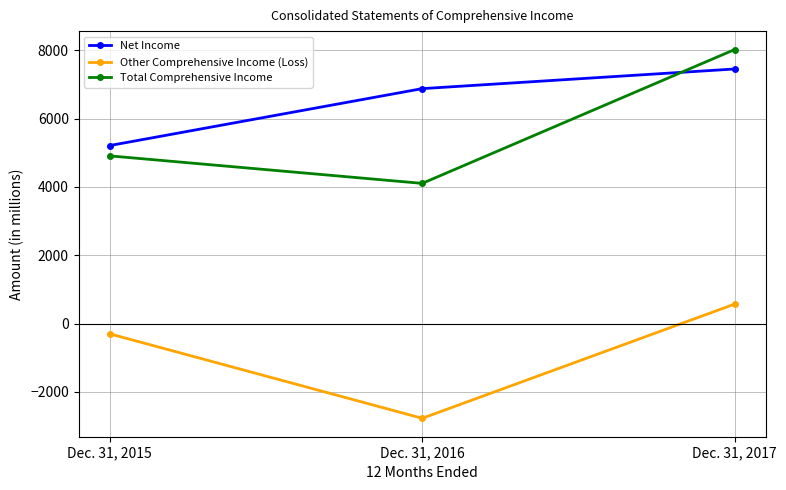

The value of Net Income at Dec. 31, 2017 is 11496. True or false?

False